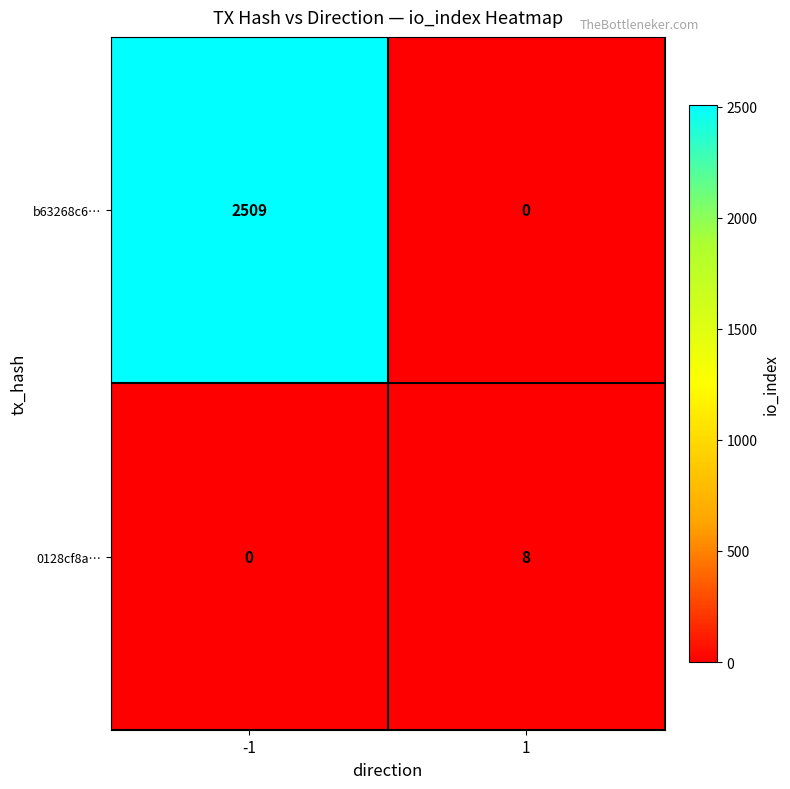

Reading left to right, what are all the values shown in this chart?

b63268c6…: 2509	0
0128cf8a…: 0	8